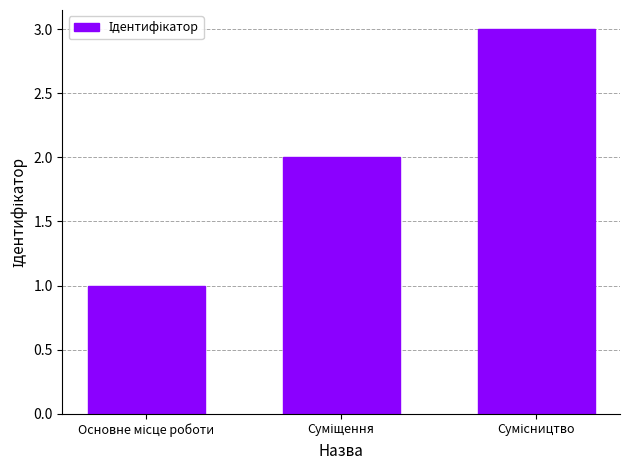

What is the maximum value shown in the chart?

3